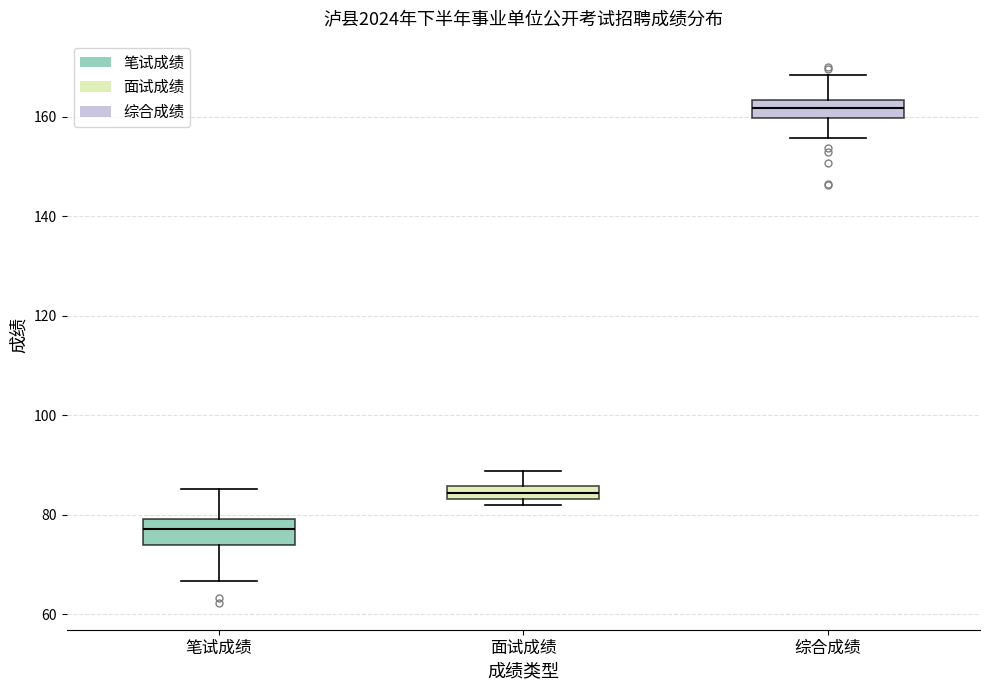

Where is the upper edge of the box for 面试成绩 on the y-axis? The values are not printed on the chart, so give them approximately, as read against the axis.

86